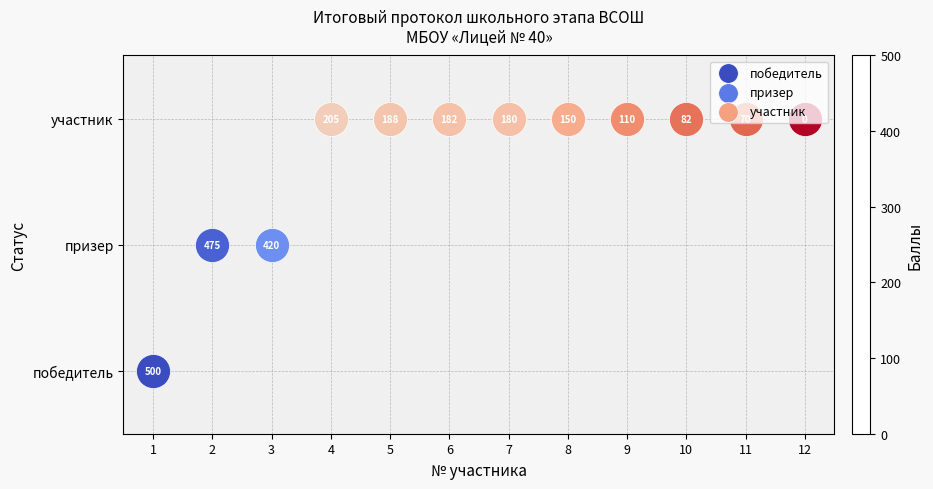

The chart shows a value of 313 at 1. True or false?

False